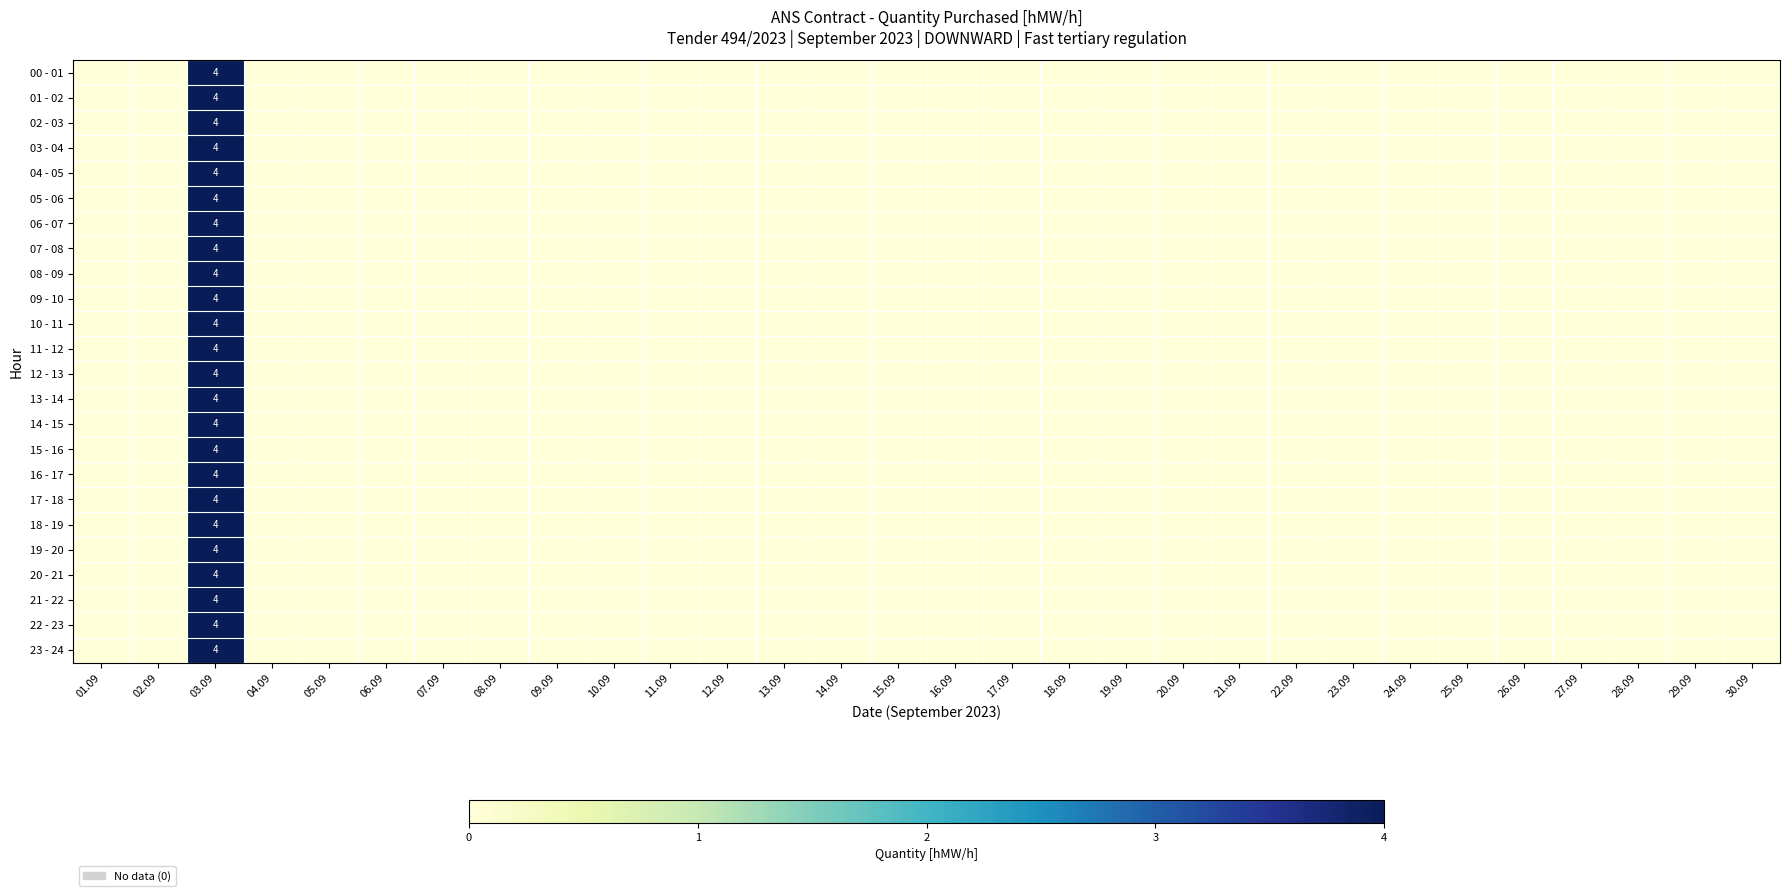

At which label does 22 - 23 reach its peak?

03.09